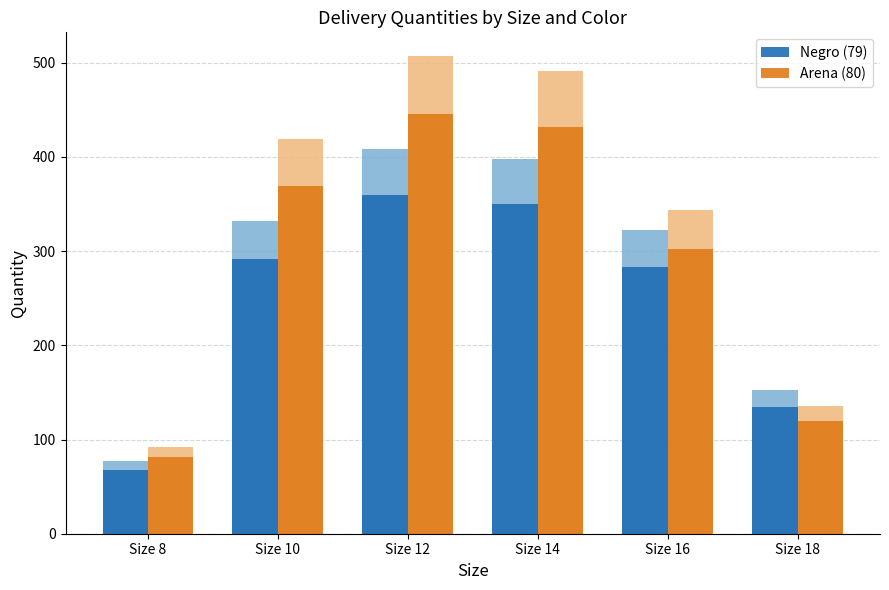

List the series in order of their overall mean, lowest first.

Negro (79), Arena (80)